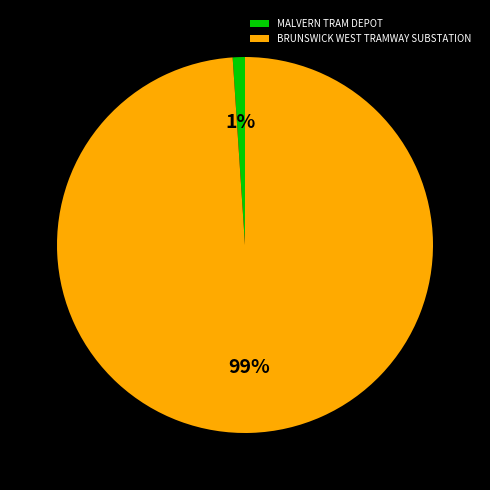

Which has a higher value, BRUNSWICK WEST TRAMWAY SUBSTATION or MALVERN TRAM DEPOT?

BRUNSWICK WEST TRAMWAY SUBSTATION